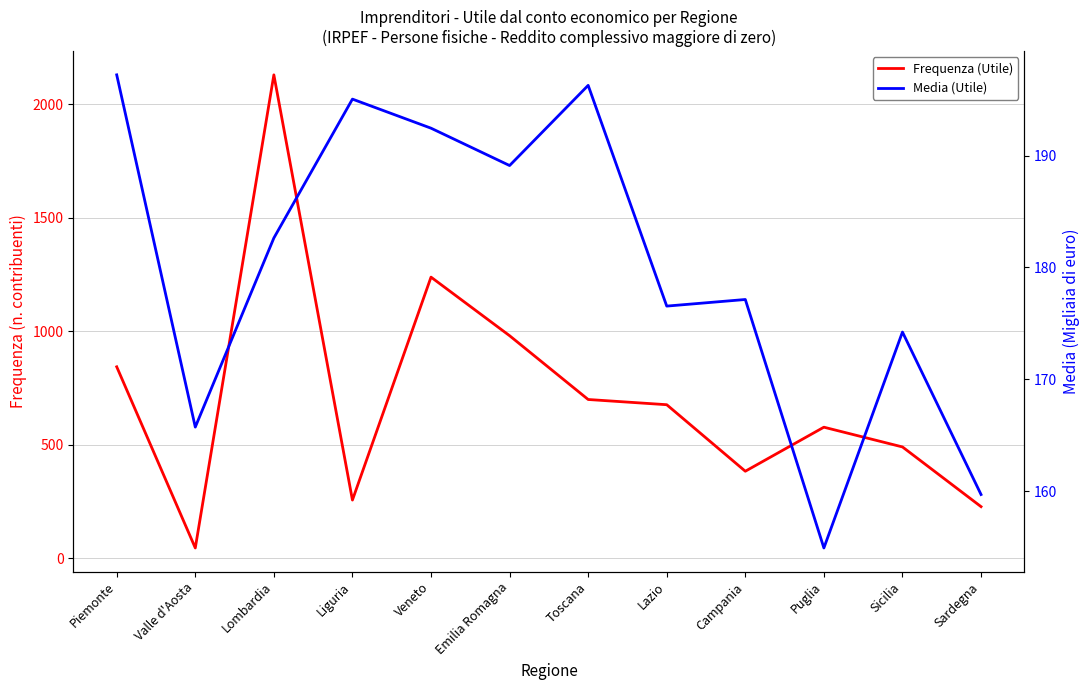

After their last crossing, which series has the higher values: Frequenza (Utile) or Media (Utile)?

Frequenza (Utile)